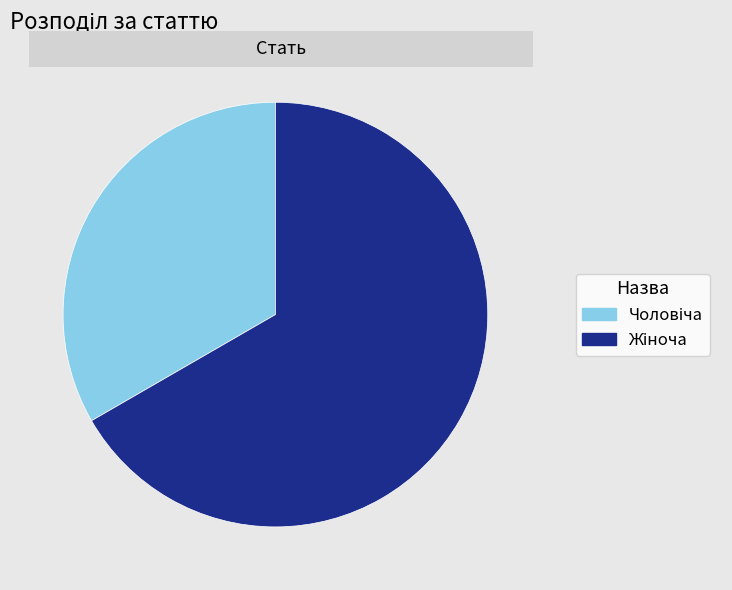

Is there any slice that represents more than half of the pie?

Yes